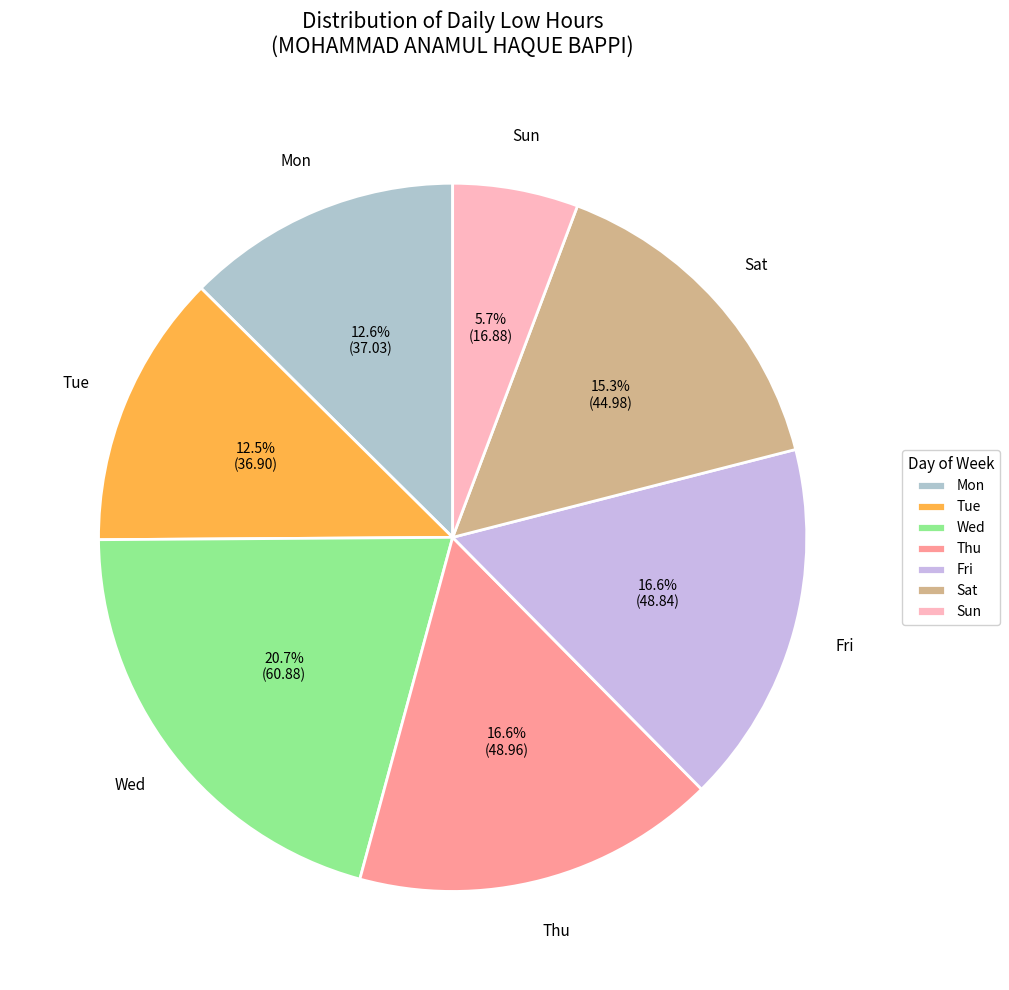

What is the largest slice in the pie chart?

Wed